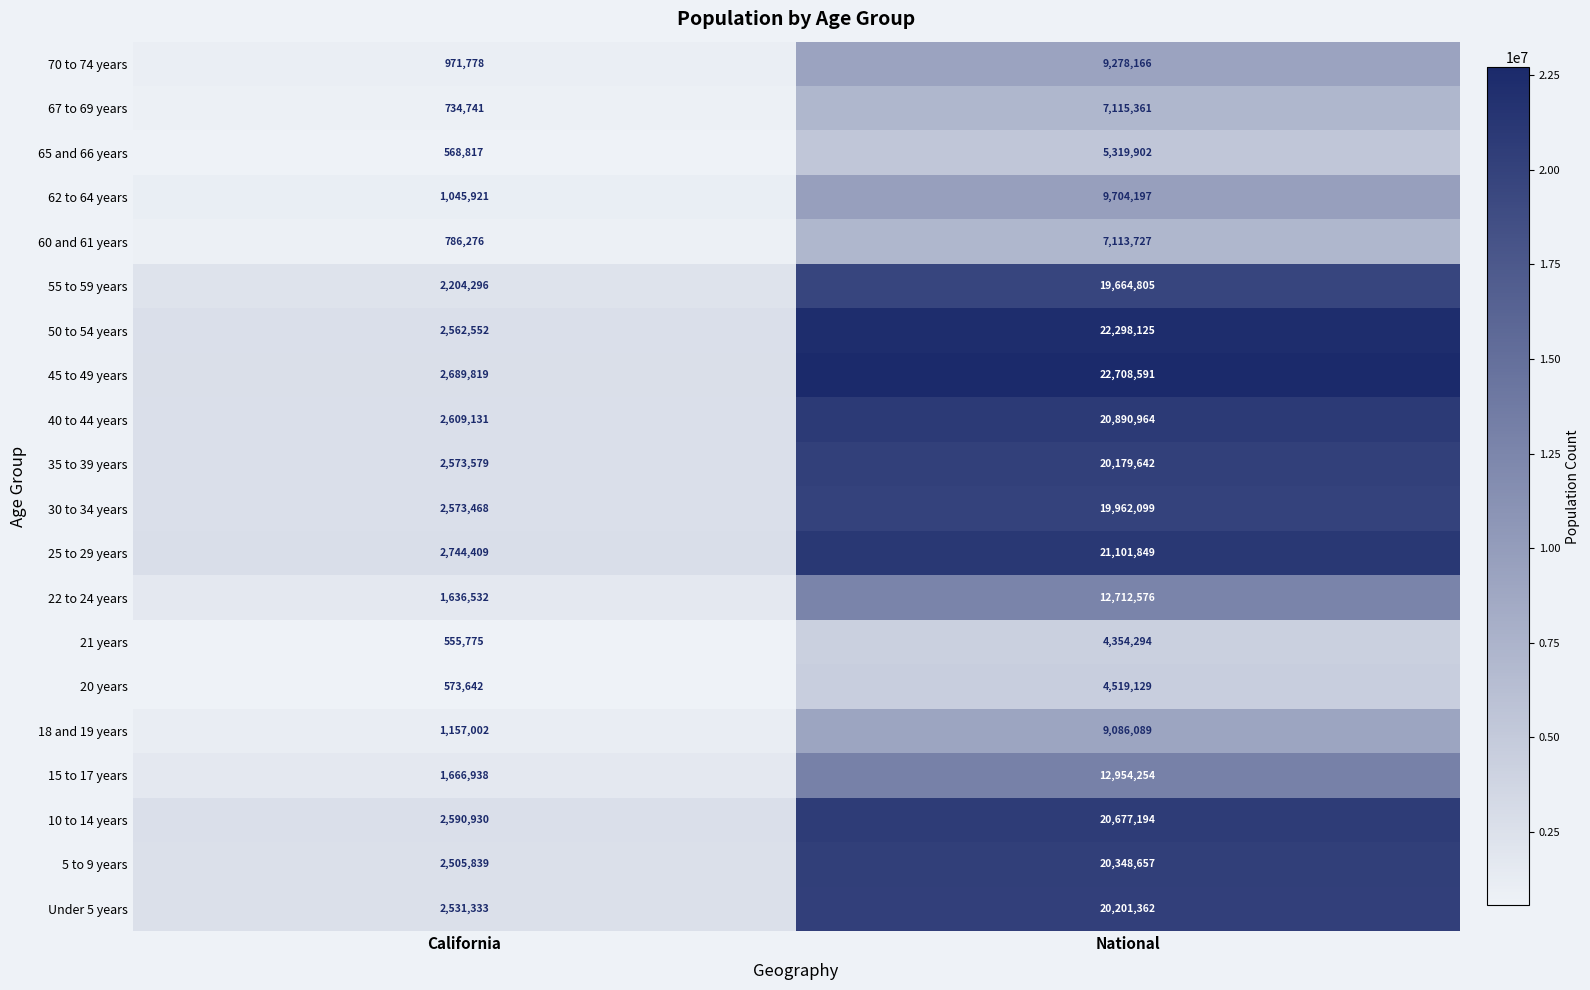

At which category does the chart reach its minimum across all series?

California